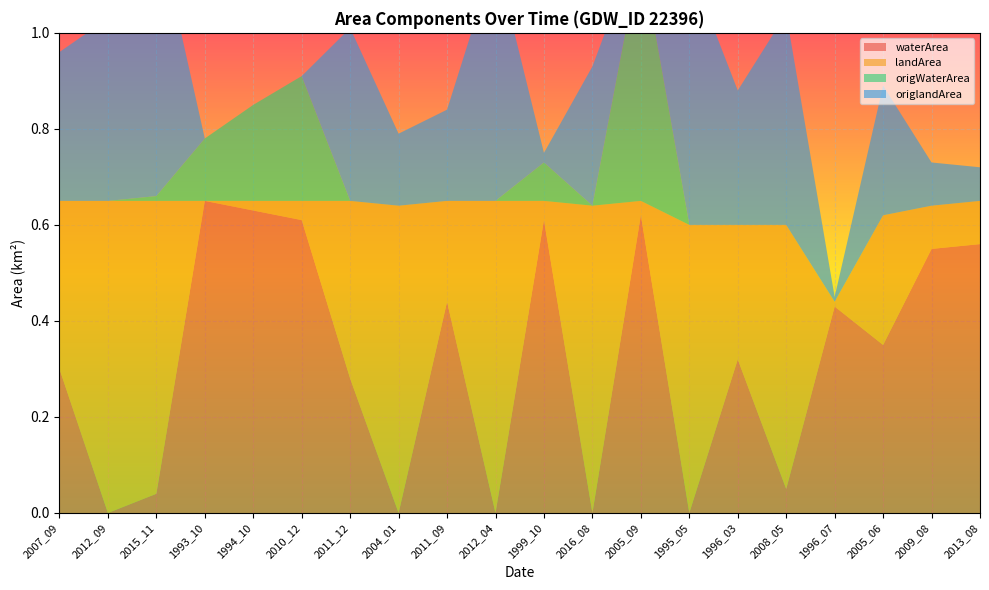

Reading left to right, transcribe all the data shown in this chart.

waterArea: 2007_09=0.3	2012_09=0.0	2015_11=0.0	1993_10=0.7	1994_10=0.6	2010_12=0.6	2011_12=0.3	2004_01=0.0	2011_09=0.4	2012_04=0.0	1999_10=0.6	2016_08=0.0	2005_09=0.6	1995_05=0.0	1996_03=0.3	2008_05=0.1	1996_07=0.4	2005_06=0.3	2009_08=0.6	2013_08=0.6
landArea: 2007_09=0.3	2012_09=0.7	2015_11=0.6	1993_10=0.0	1994_10=0.0	2010_12=0.0	2011_12=0.4	2004_01=0.6	2011_09=0.2	2012_04=0.7	1999_10=0.0	2016_08=0.6	2005_09=0.0	1995_05=0.6	1996_03=0.3	2008_05=0.6	1996_07=0.0	2005_06=0.3	2009_08=0.1	2013_08=0.1
origWaterArea: 2007_09=0.0	2012_09=0.0	2015_11=0.0	1993_10=0.1	1994_10=0.2	2010_12=0.3	2011_12=0.0	2004_01=0.0	2011_09=0.0	2012_04=0.0	1999_10=0.1	2016_08=0.0	2005_09=0.5	1995_05=0.0	1996_03=0.0	2008_05=0.0	1996_07=0.0	2005_06=0.0	2009_08=0.0	2013_08=0.0
origlandArea: 2007_09=0.3	2012_09=0.4	2015_11=0.6	1993_10=0.0	1994_10=0.0	2010_12=0.0	2011_12=0.4	2004_01=0.1	2011_09=0.2	2012_04=0.5	1999_10=0.0	2016_08=0.3	2005_09=0.0	1995_05=0.5	1996_03=0.3	2008_05=0.4	1996_07=0.0	2005_06=0.3	2009_08=0.1	2013_08=0.1